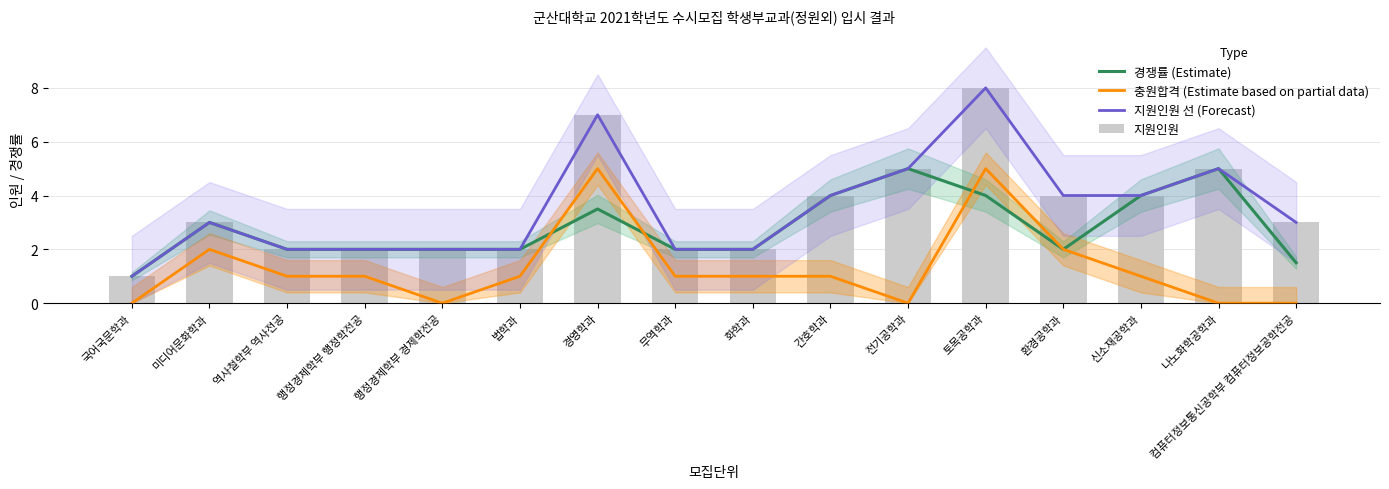

Is it true that 충원합격 (Estimate based on partial data) equals 0.6 at 행정경제학부 행정학전공?

False